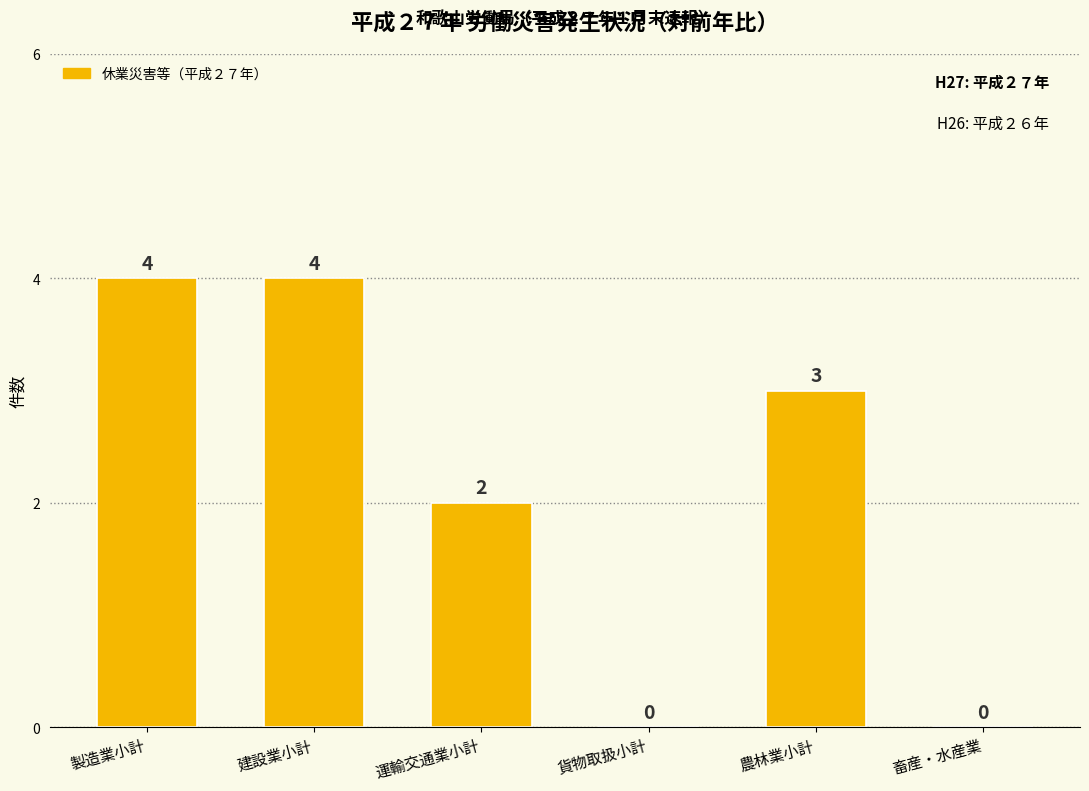

What is the maximum value shown in the chart?

4